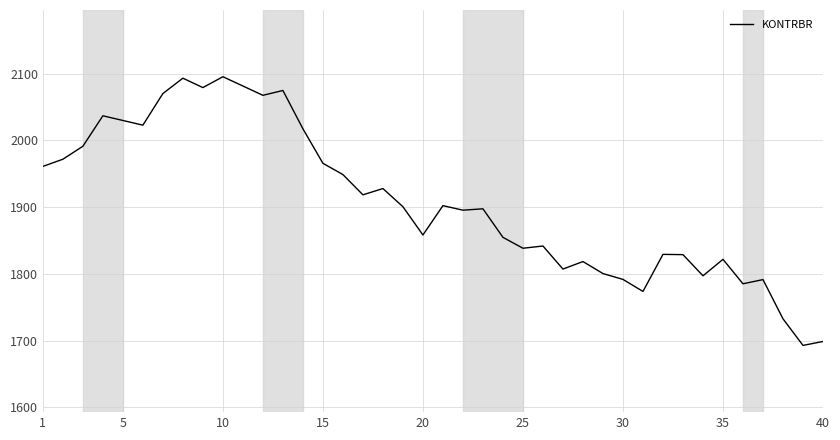

What is the minimum value shown in the chart?

1692.9